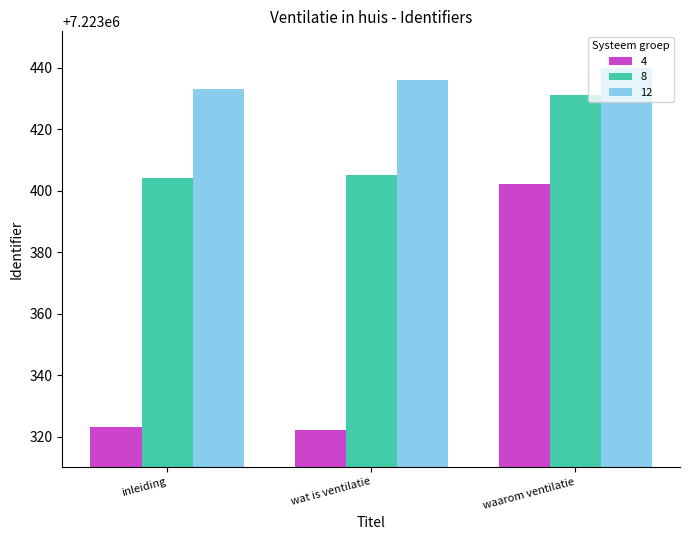

What is the label of the 2nd bar from the right?

wat is ventilatie